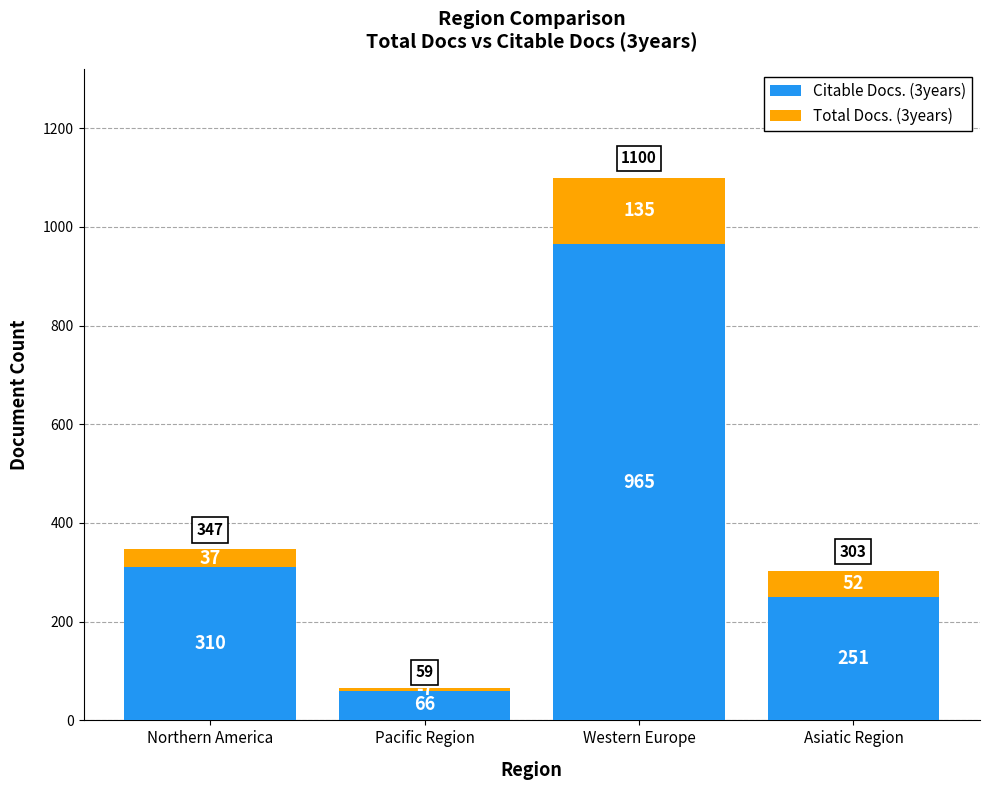

At which category is the sum across all series the highest?

Western Europe